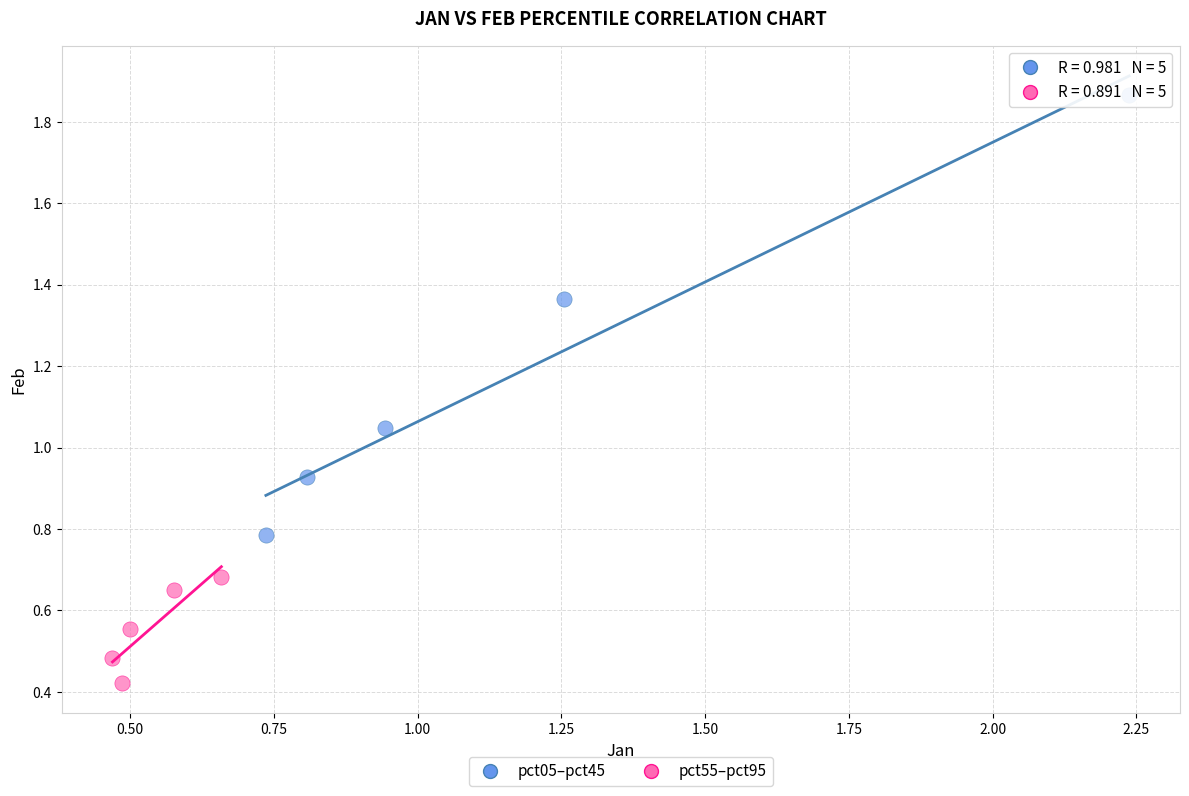

Which series contains the lowest Y value?

pct55–pct95